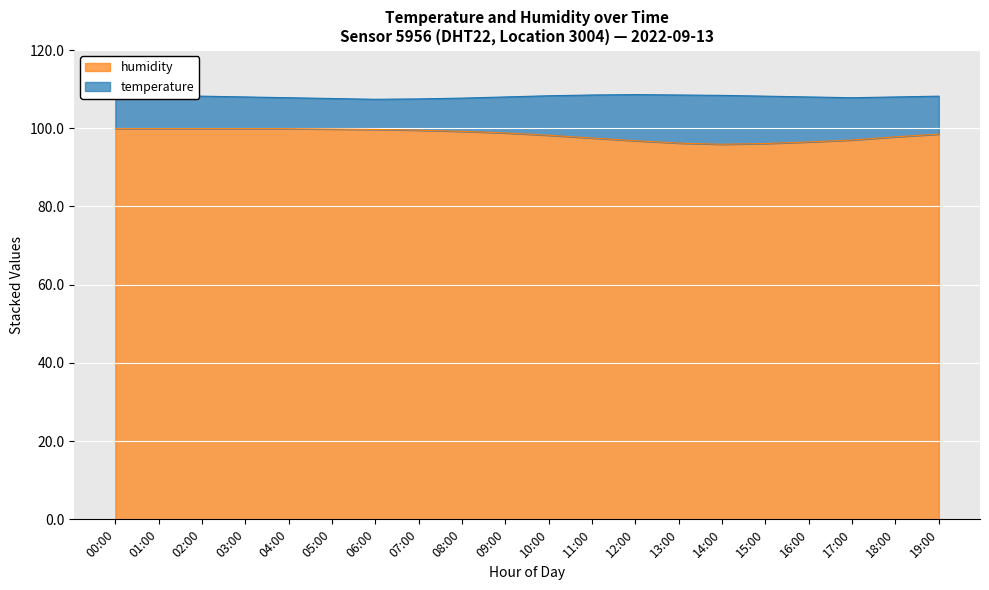

True or false: there are more than 2 points higher than both neighbors.

False